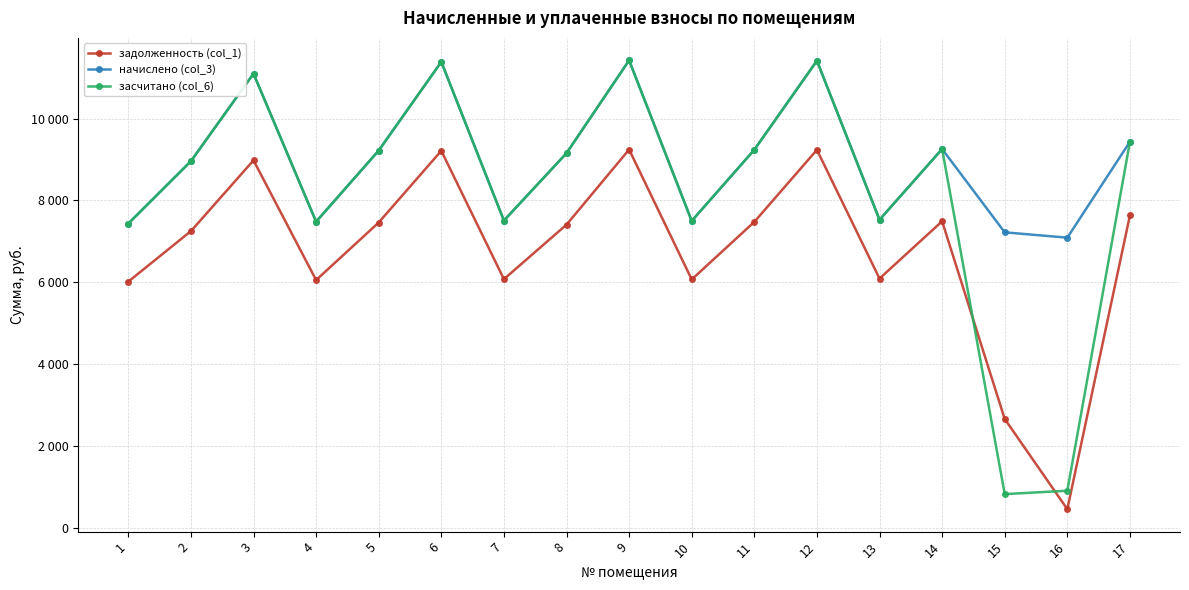

Which series has the largest total across all categories?

начислено (col_3)